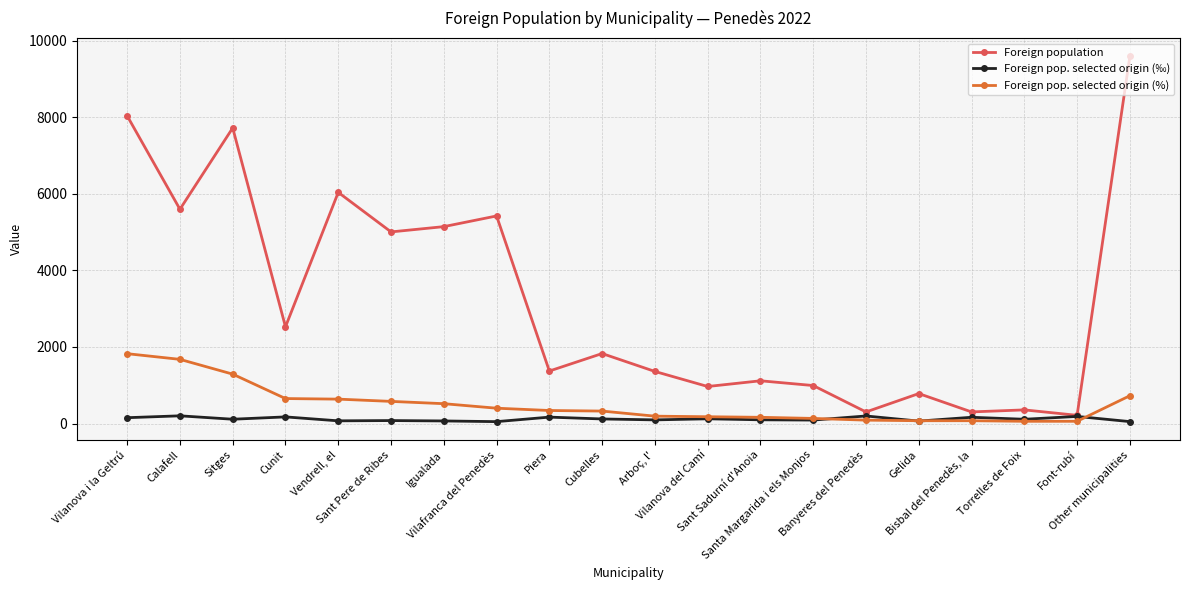

Which series has the widest spread of values?

Foreign population